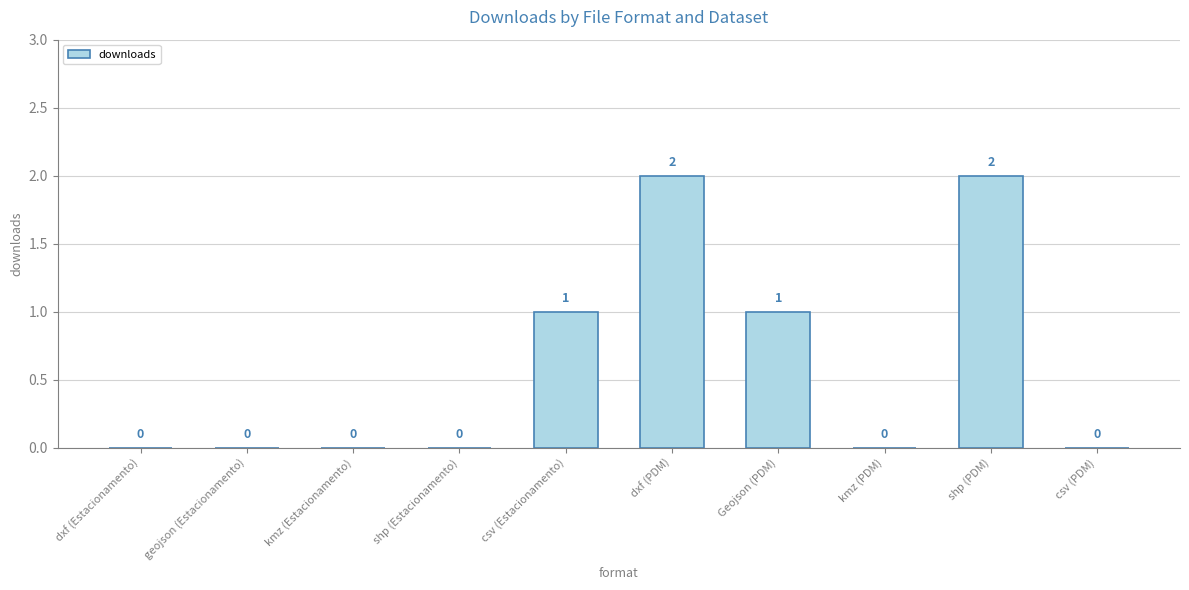

Reading right to left, what are all the values shown in this chart?

0	2	0	1	2	1	0	0	0	0